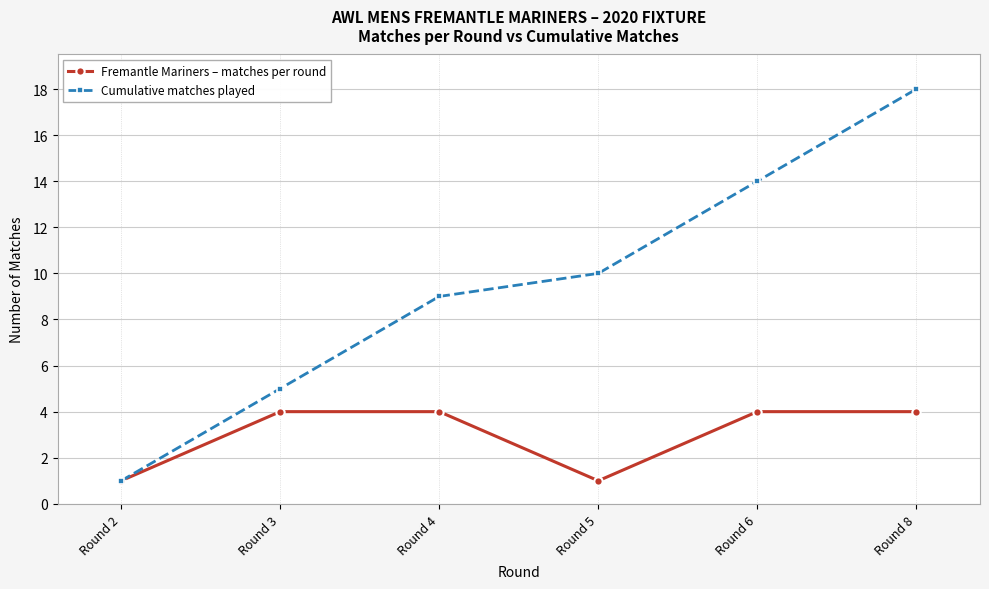

Between Round 3 and Round 6, which series saw the biggest shift?

Cumulative matches played